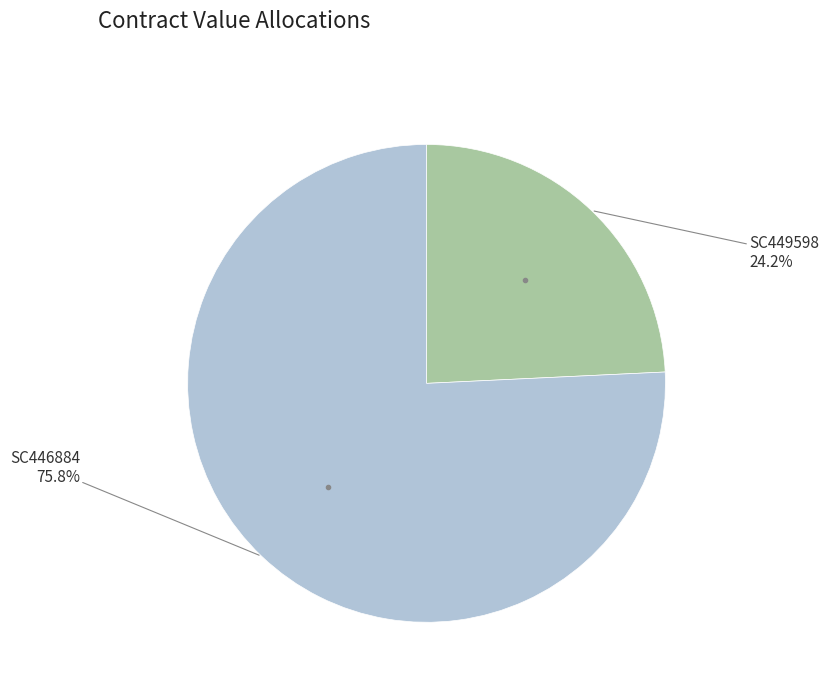

Is there a majority slice in this chart?

Yes